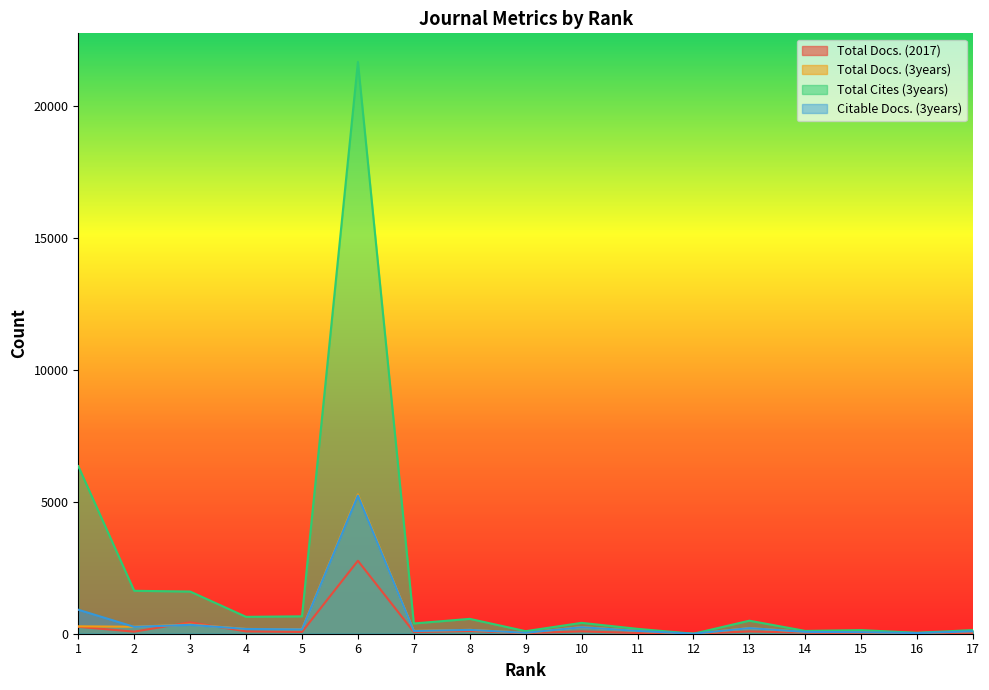

Rank the series by their maximum value, from lowest to highest.

Total Docs. (2017), Citable Docs. (3years), Total Docs. (3years), Total Cites (3years)